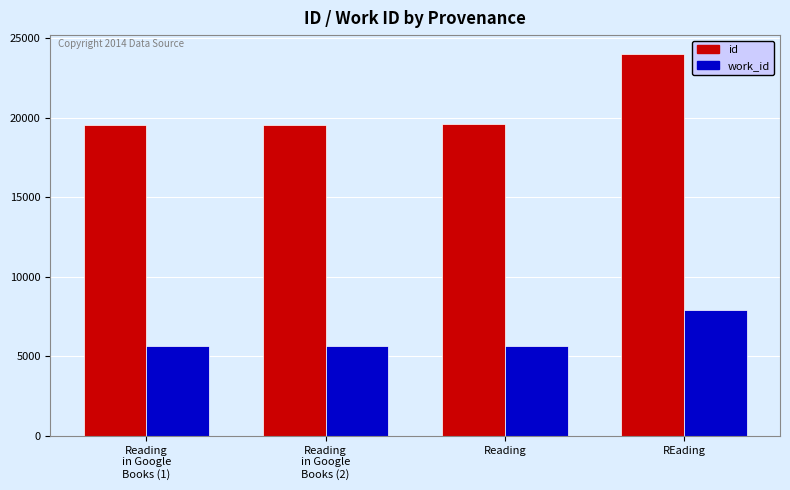

Between Reading and REading, which series saw the biggest shift?

id